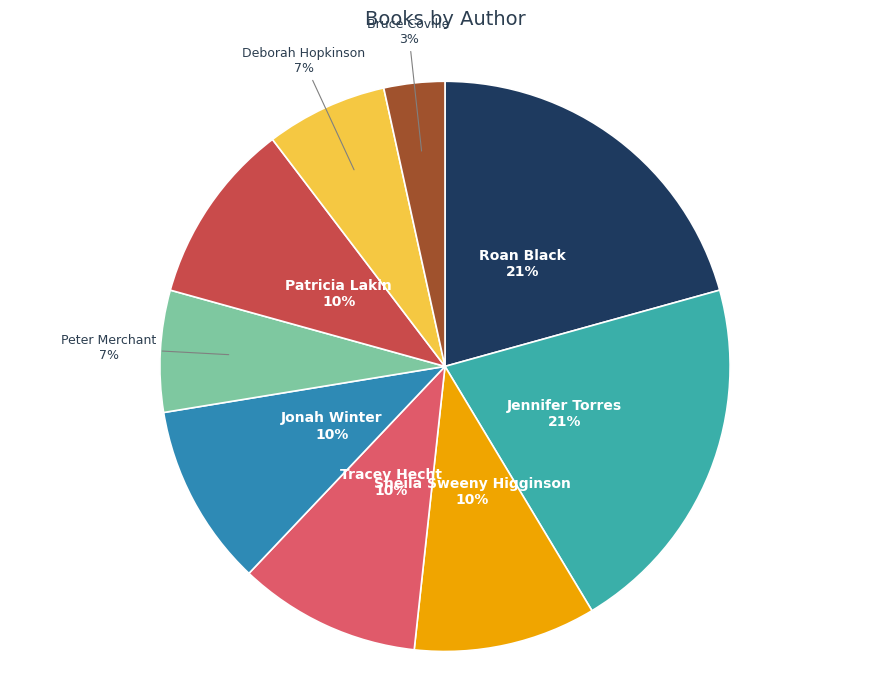

Is there a majority slice in this chart?

No